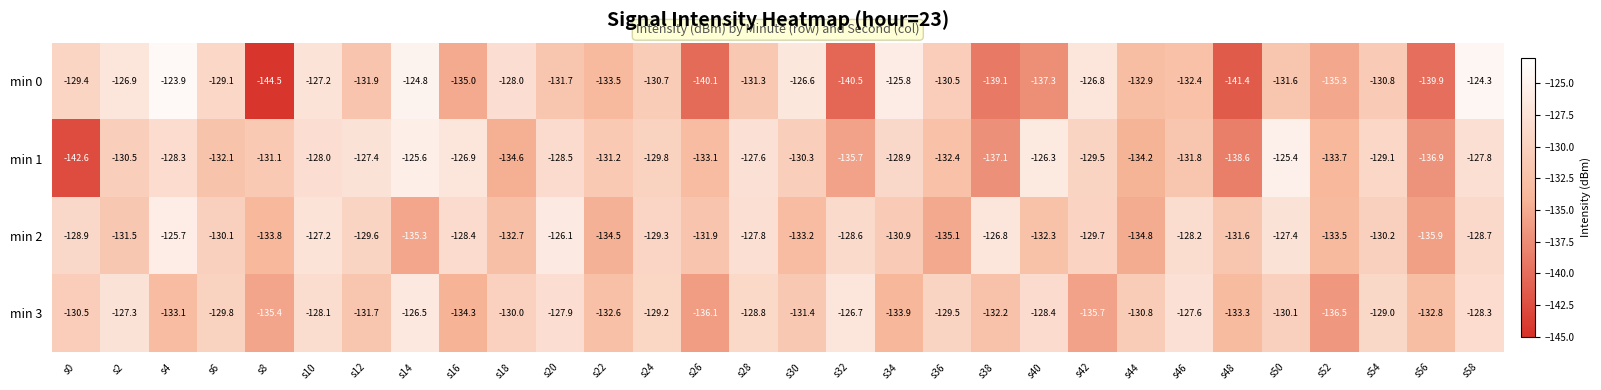

Where is min 0 nearest to the value -134?

s22